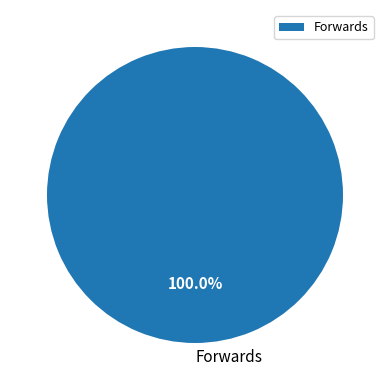

Rank the categories by value from highest to lowest.

Forwards